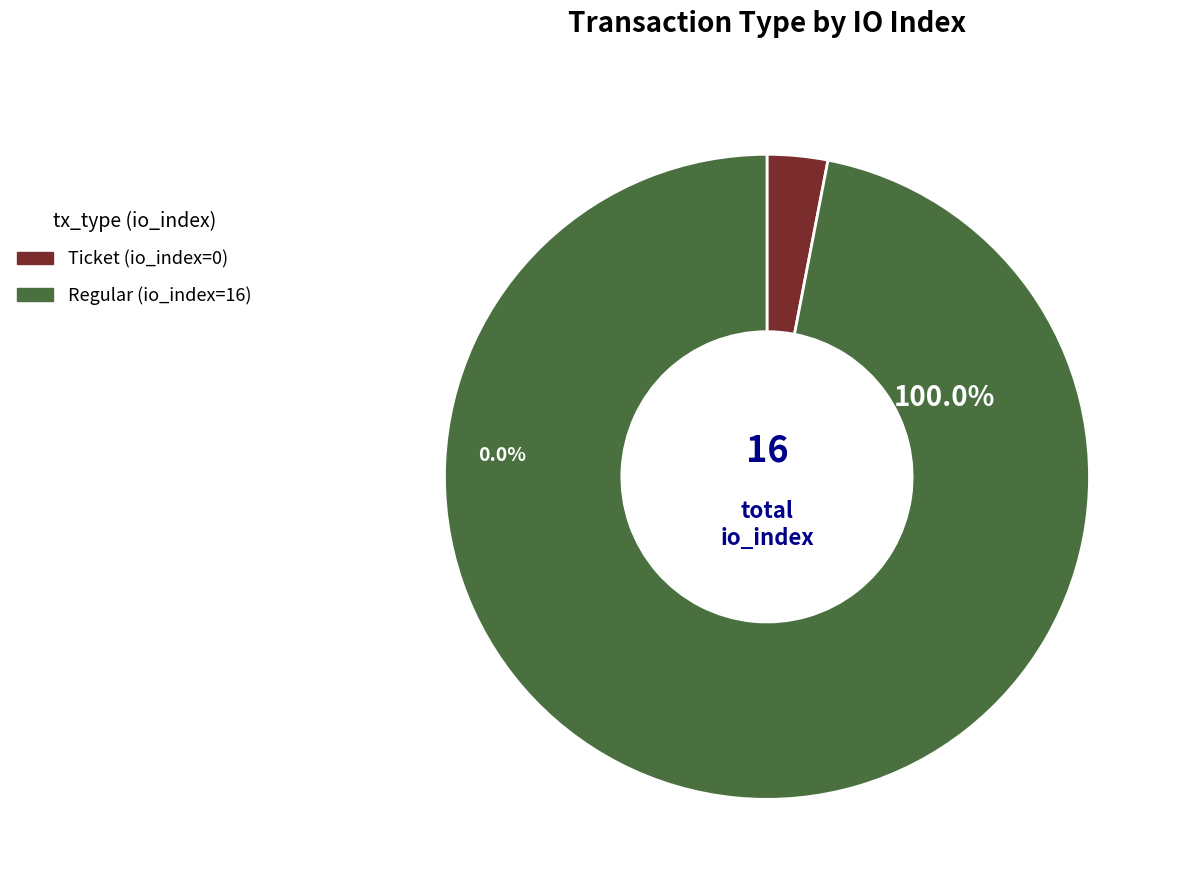

Is the sum of Regular (io_index=16) and Ticket (io_index=0) greater than half?

Yes